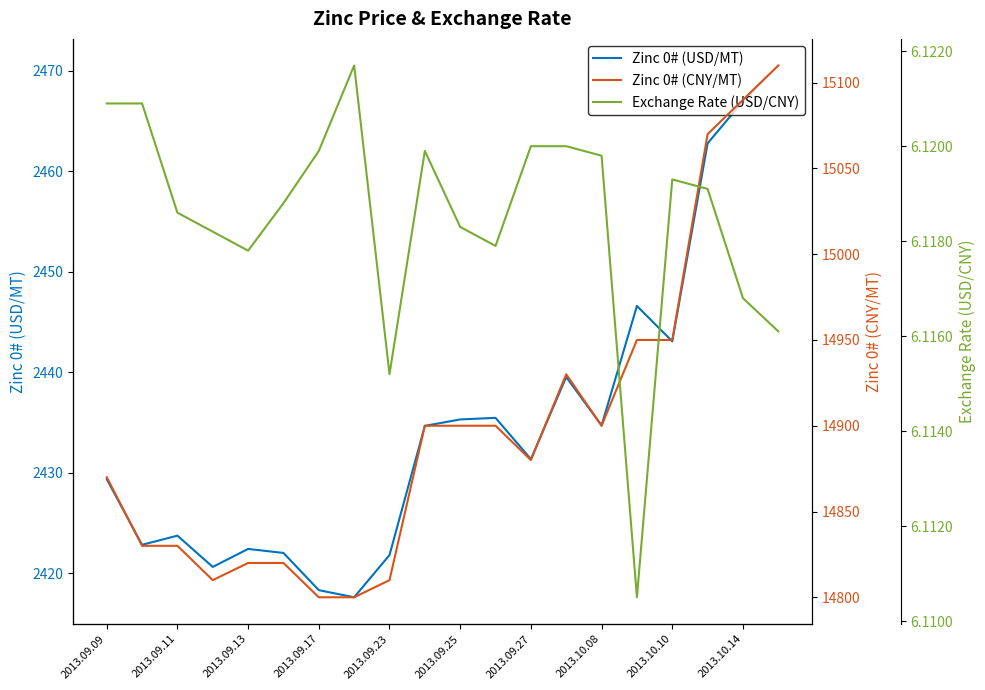

True or false: Zinc 0# (USD/MT) has a value of 2421.8 at 2013.09.23.

True